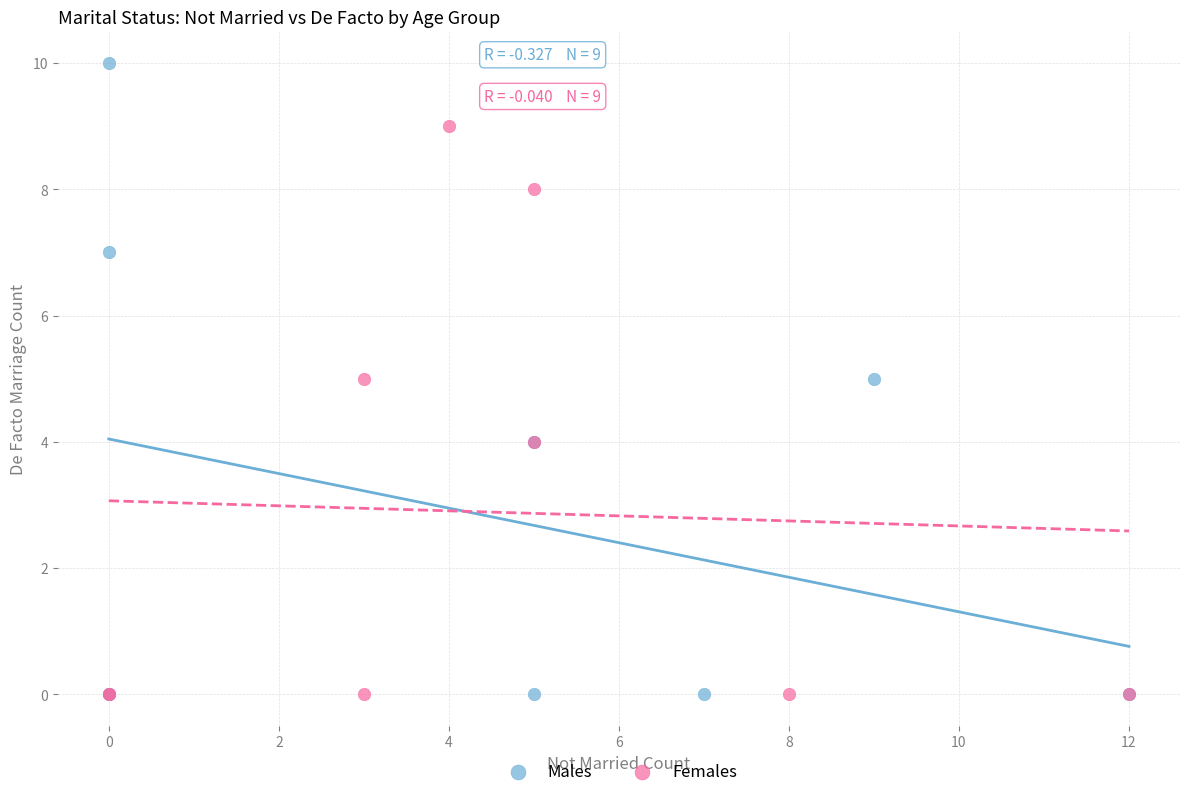

Which series has the largest Y range (max minus min)?

Males